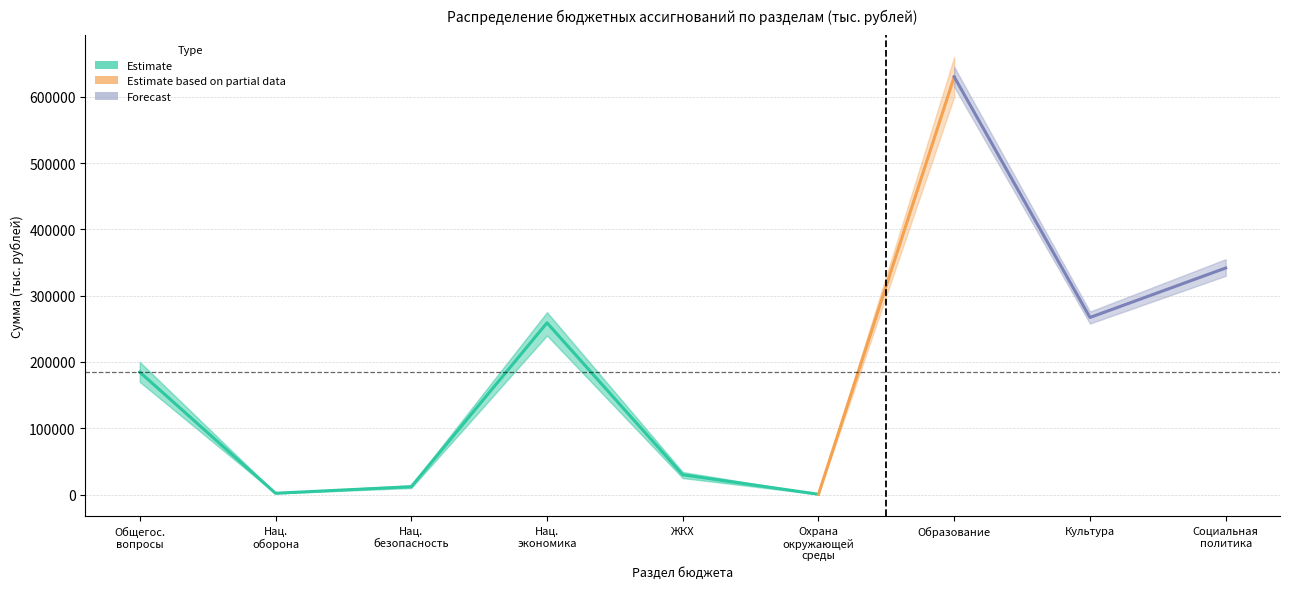

Between ОХРАНА ОКРУЖАЮЩЕЙ СРЕДЫ and СОЦИАЛЬНАЯ ПОЛИТИКА, which is larger?

СОЦИАЛЬНАЯ ПОЛИТИКА